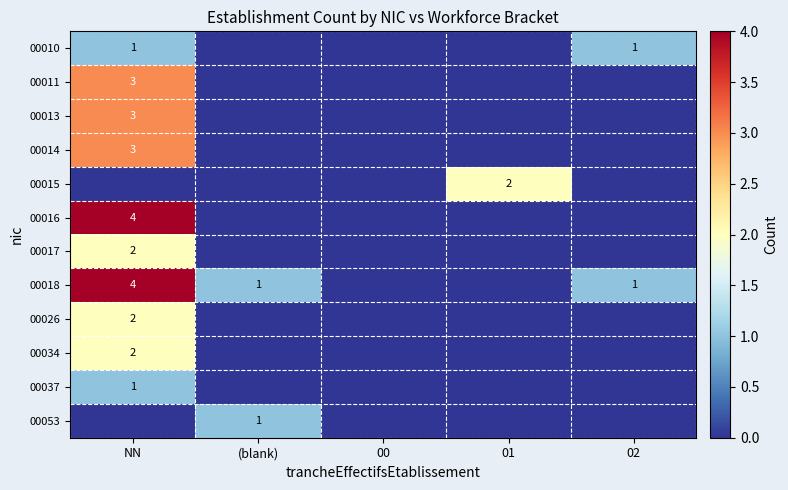

The value of 00010 at NN is 2. True or false?

False